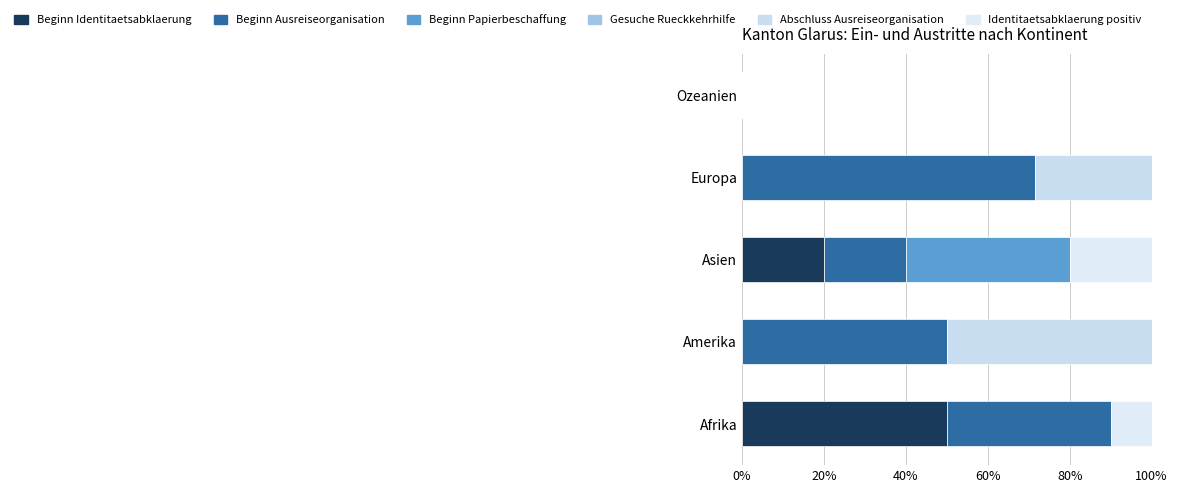

What is the sum of all Abschluss Ausreiseorganisation values?

78.6